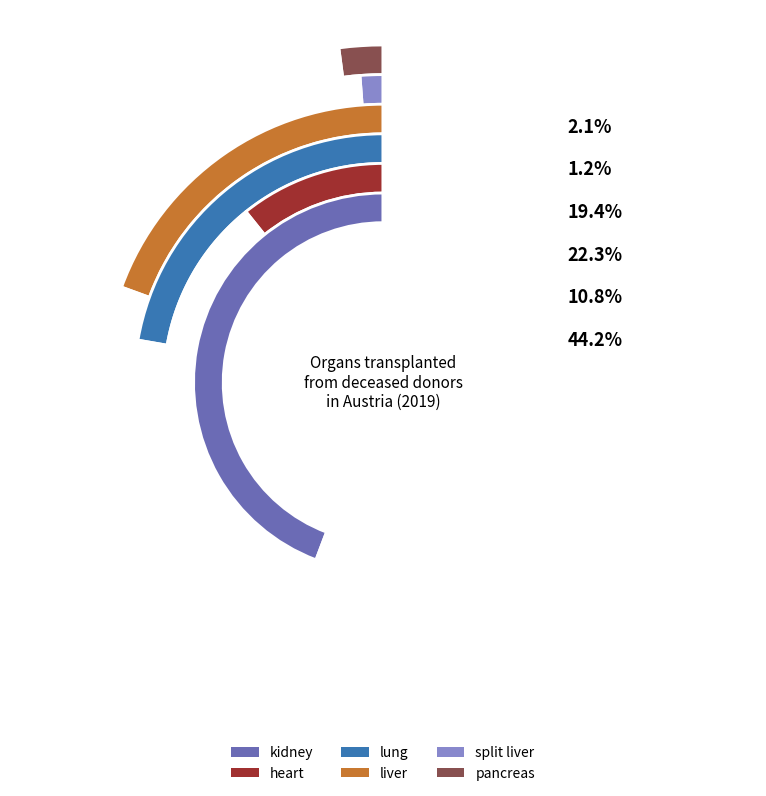

True or false: split liver accounts for 1% of the total.

True